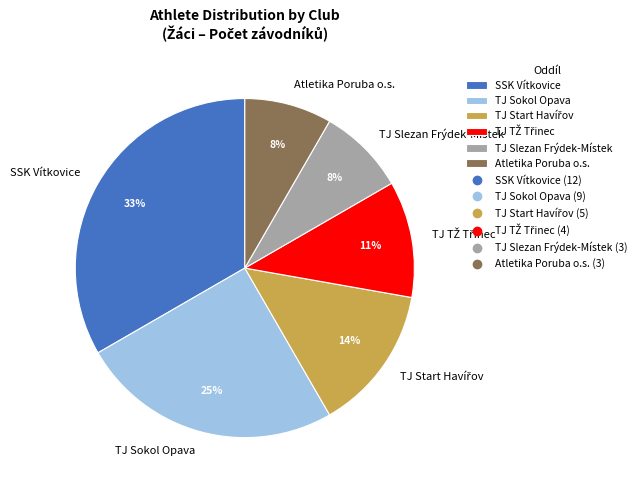

Which slice is the largest?

SSK Vítkovice